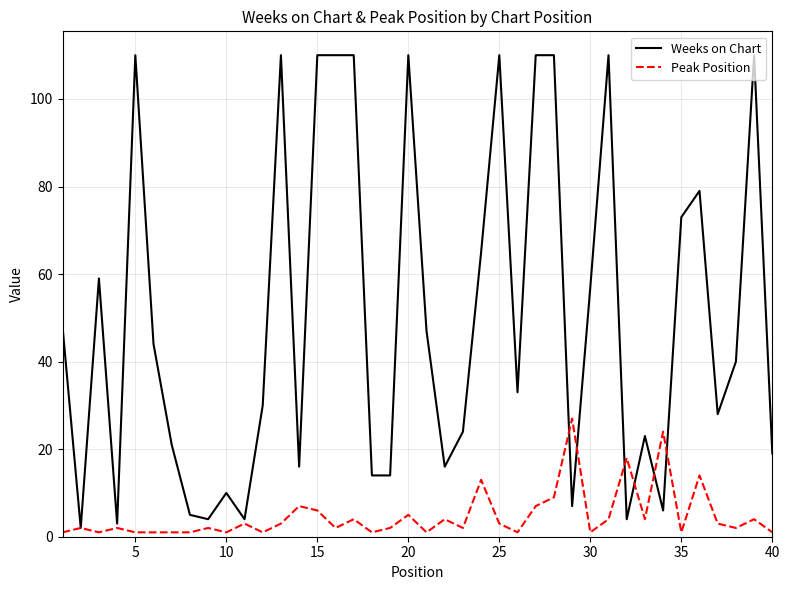

Which series has the largest range (max minus min)?

Weeks on Chart